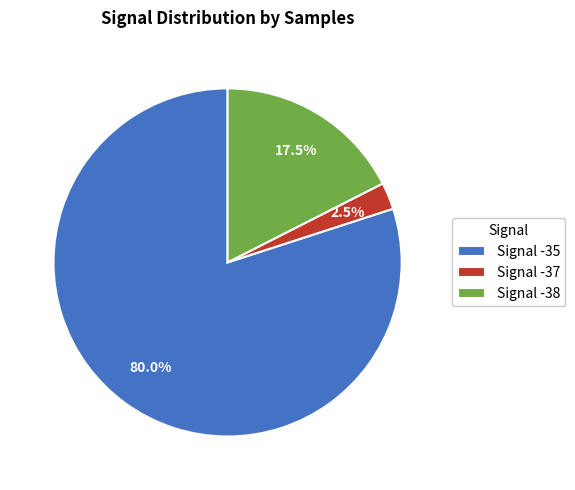

Which category has the smallest portion of the pie?

Signal -37